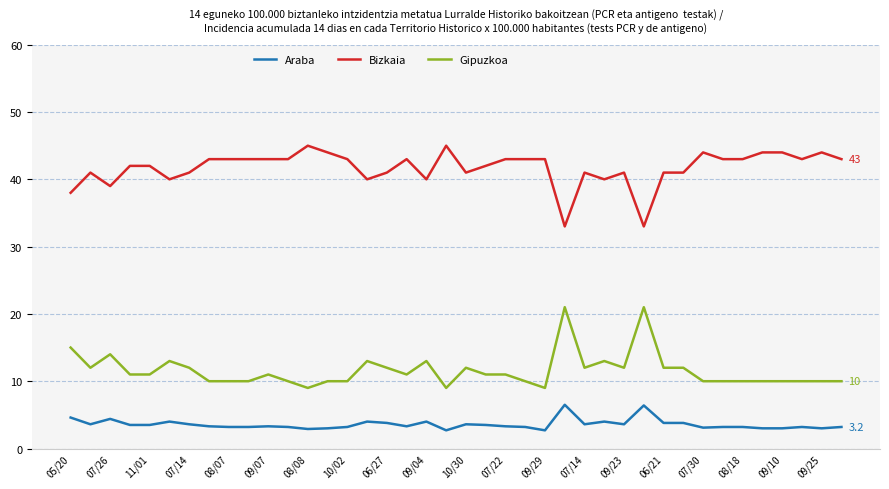

True or false: Bizkaia and Araba cross at least once.

False